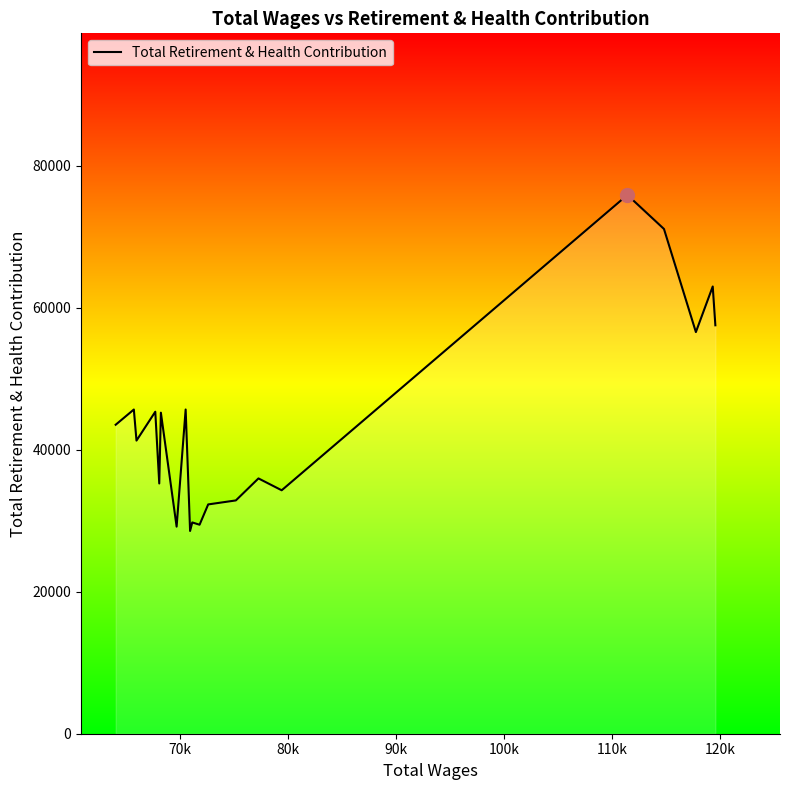

What is the difference between the maximum and minimum values?

47324